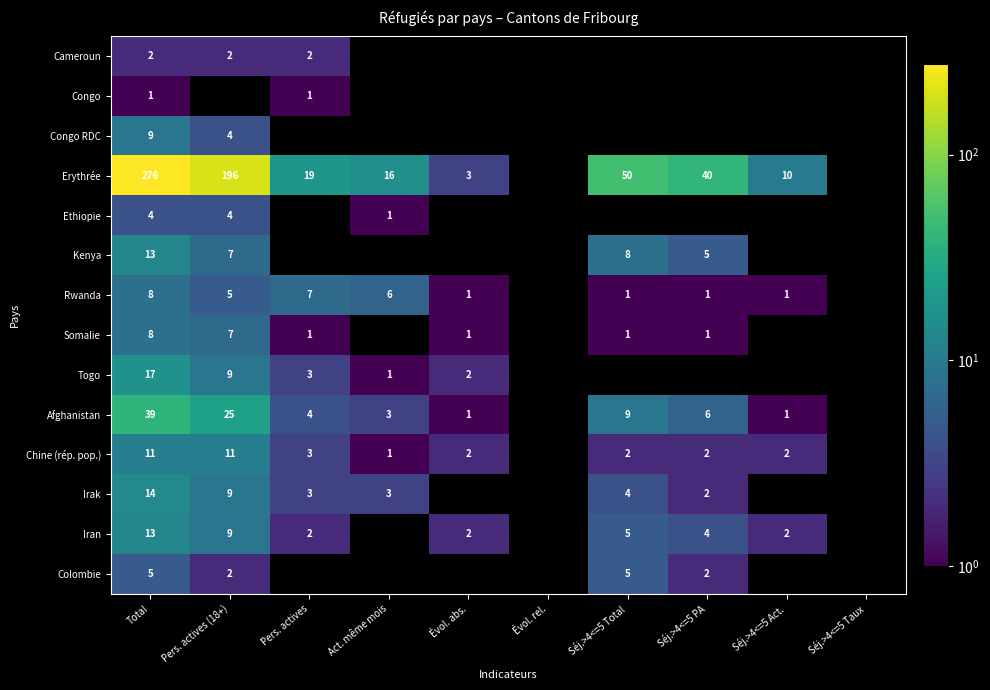

True or false: Iran has a value of 5 at Séj.>4<=5 Total.

True